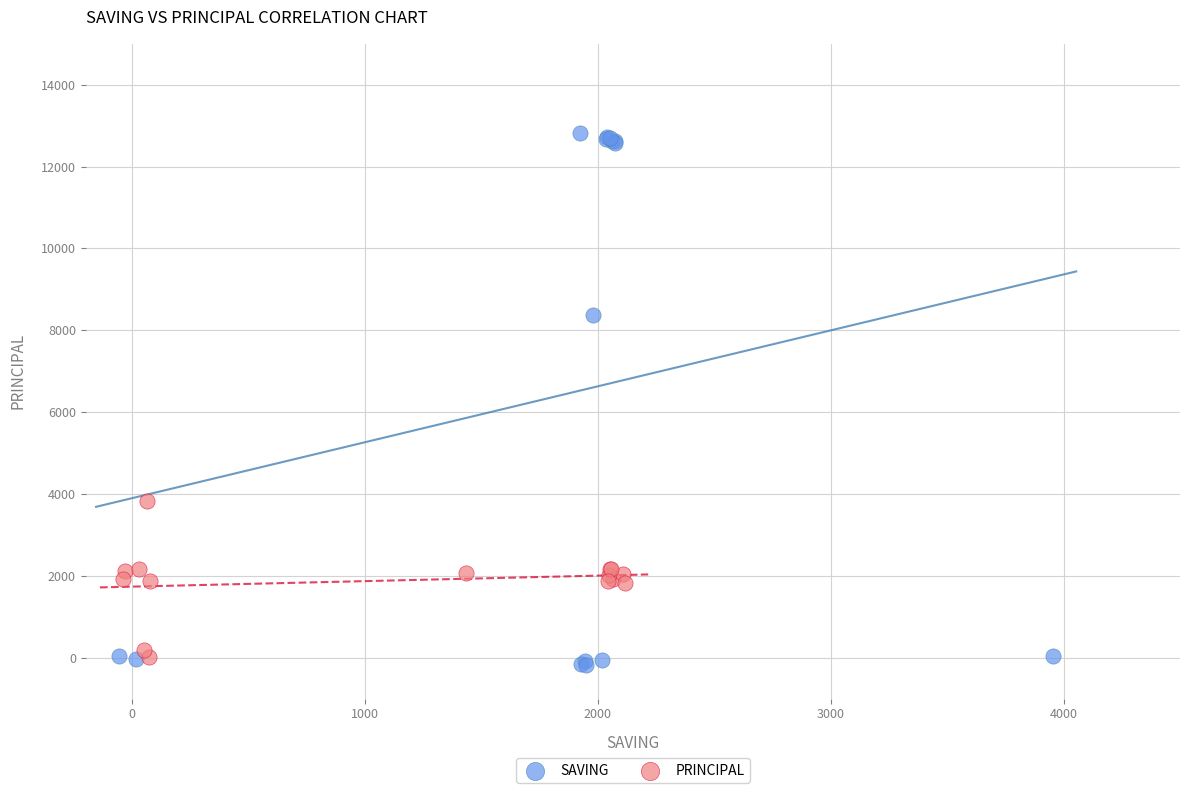

Which series reaches the maximum Y coordinate?

SAVING